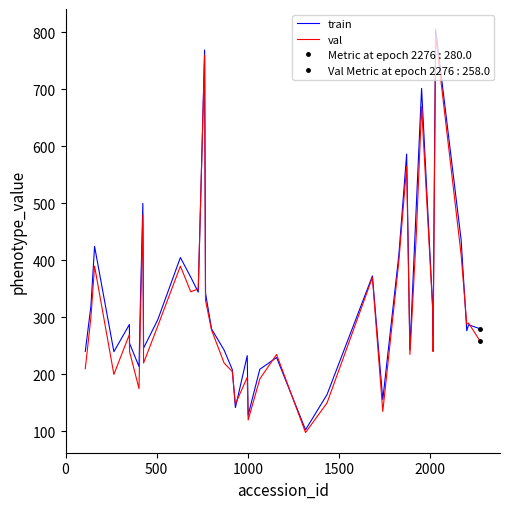

How many values in the val series are below 285?

20